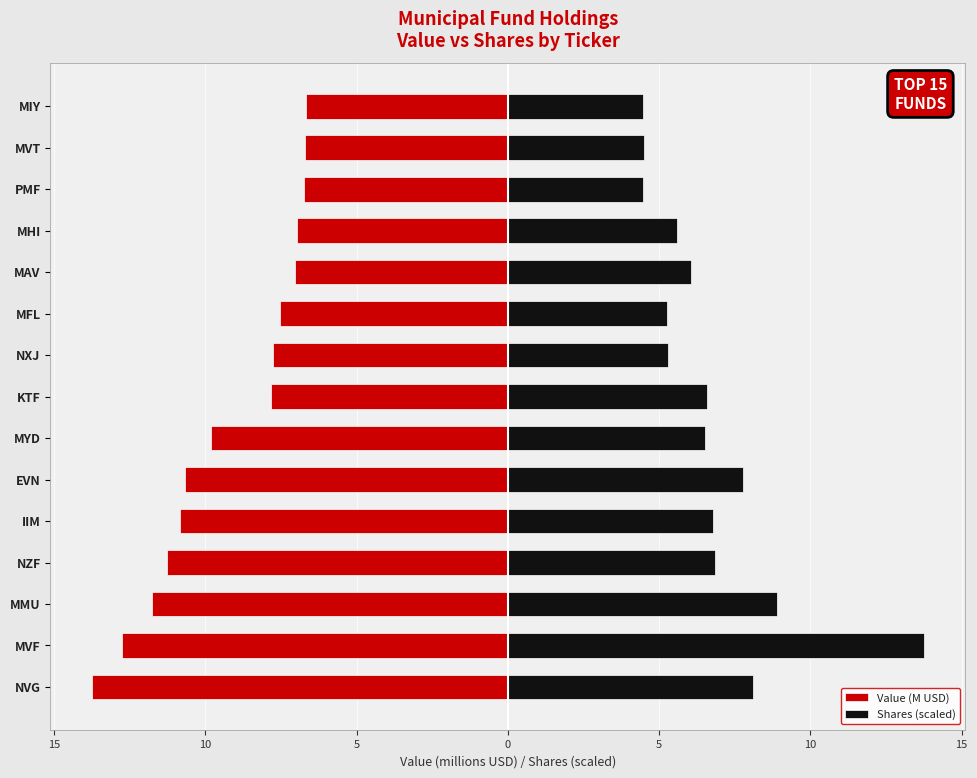

What are all the series names shown in the legend?

Value (M USD), Shares (scaled)